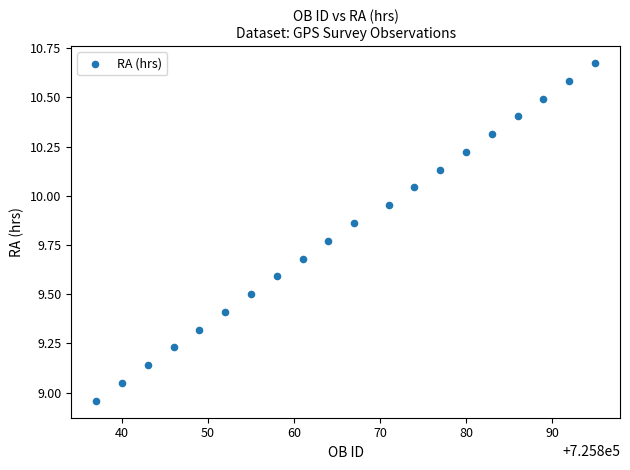

What is the range of Y values (max minus min)?

1.7